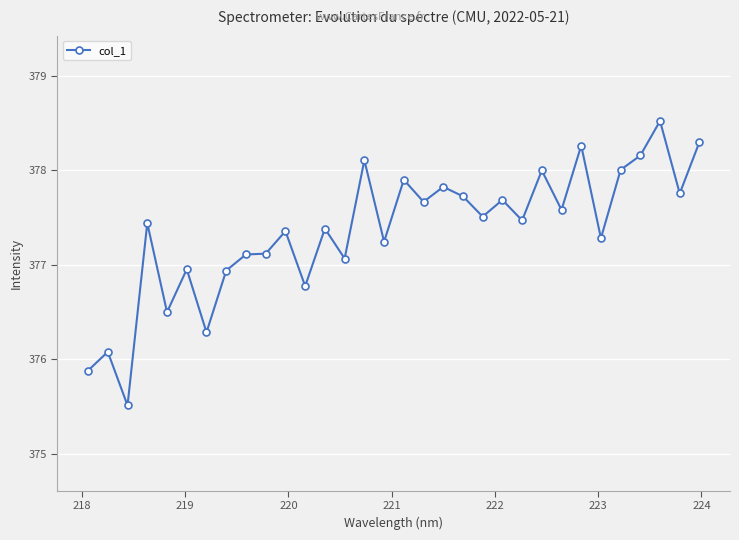

How many data points are less than 377?

8